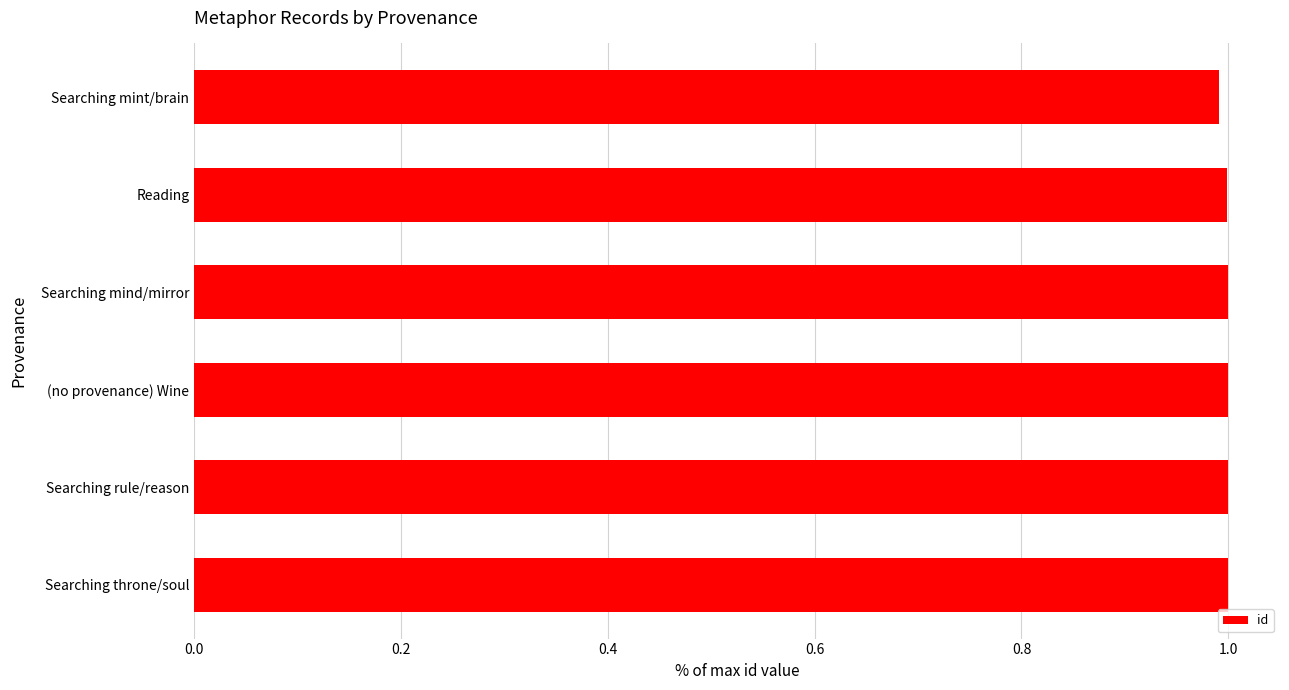

What is the average value?

1.0